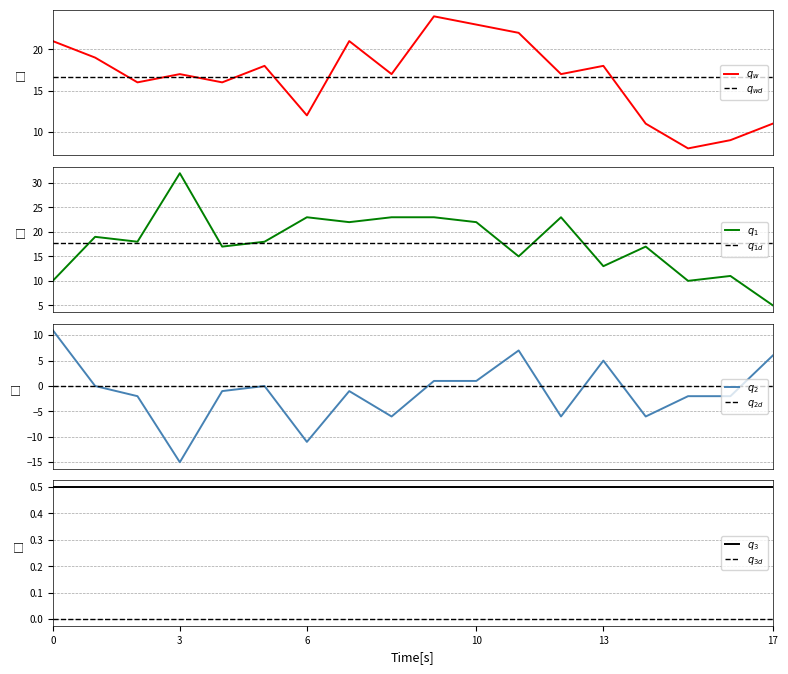

What is the total value across all series at 3?

34